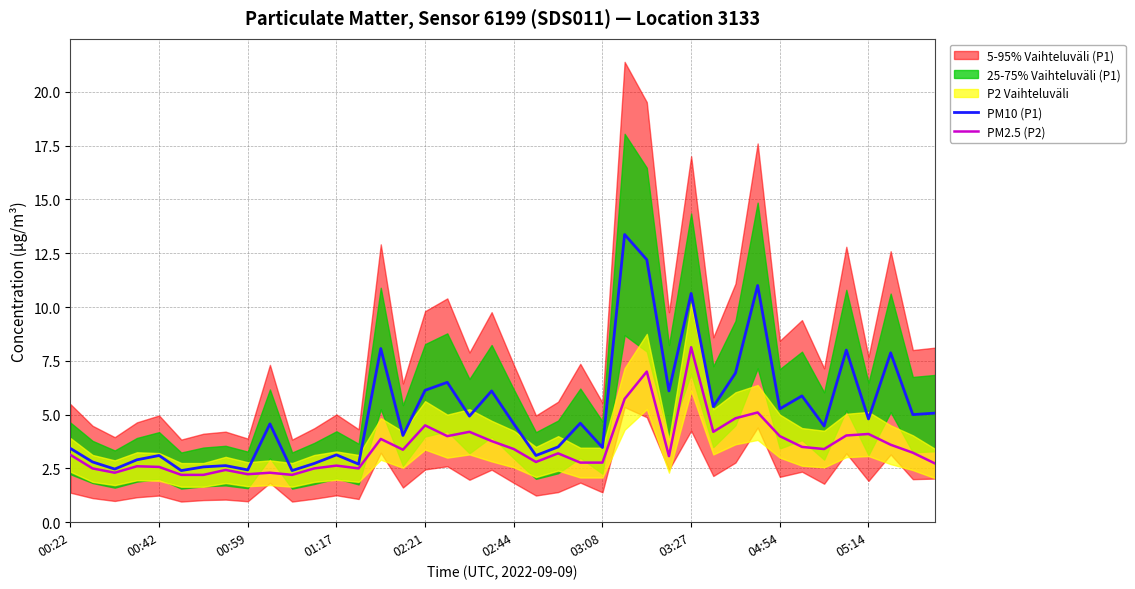

At how many categories does at least one series exceed 6?

12